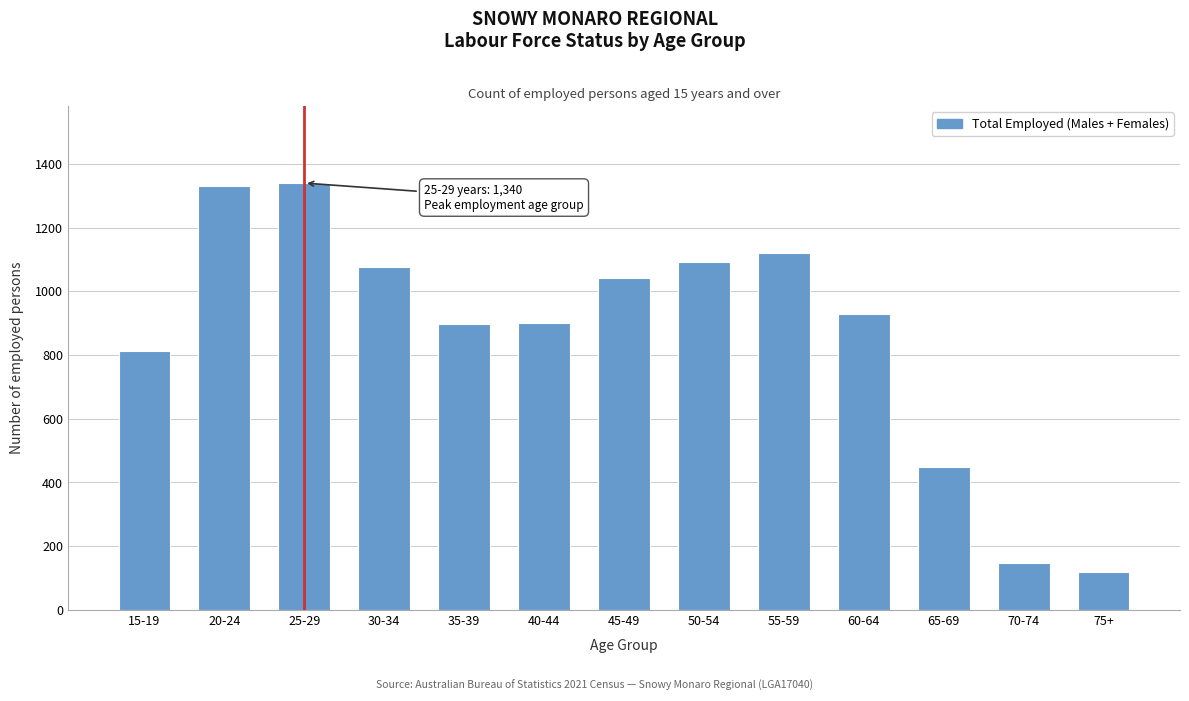

What is the change in value from 55-59 to 60-64?

-189